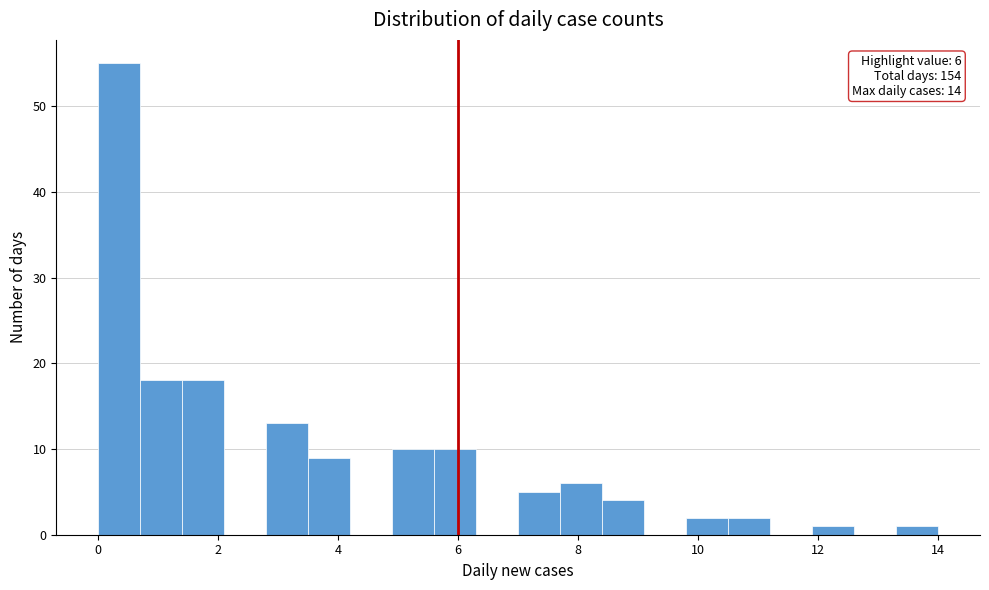

Around what value on the x-axis is the tallest bar? Give the approximate position of its centre, as read against the axis.

0.4